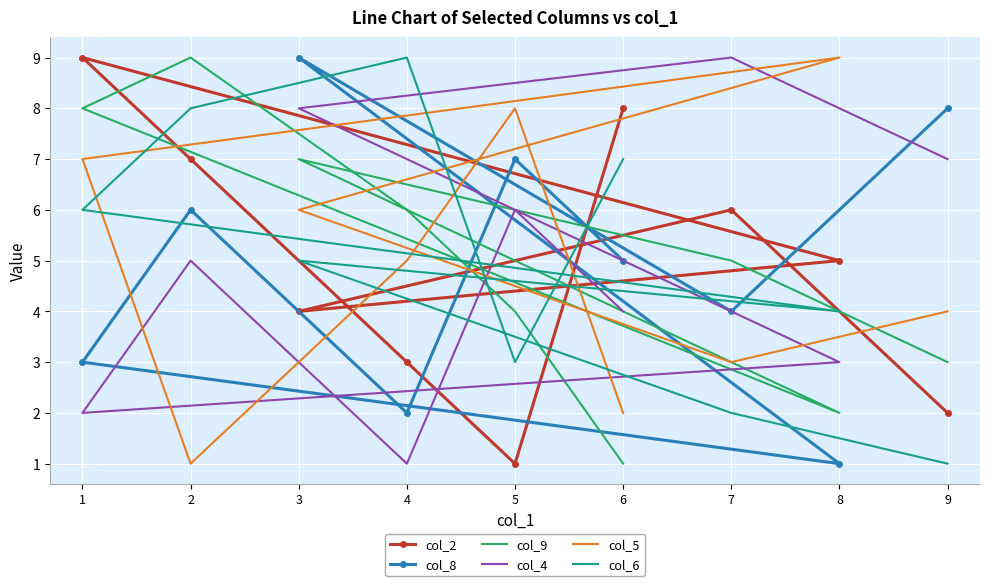

What is the spread (max minus min) of values at 5?

7